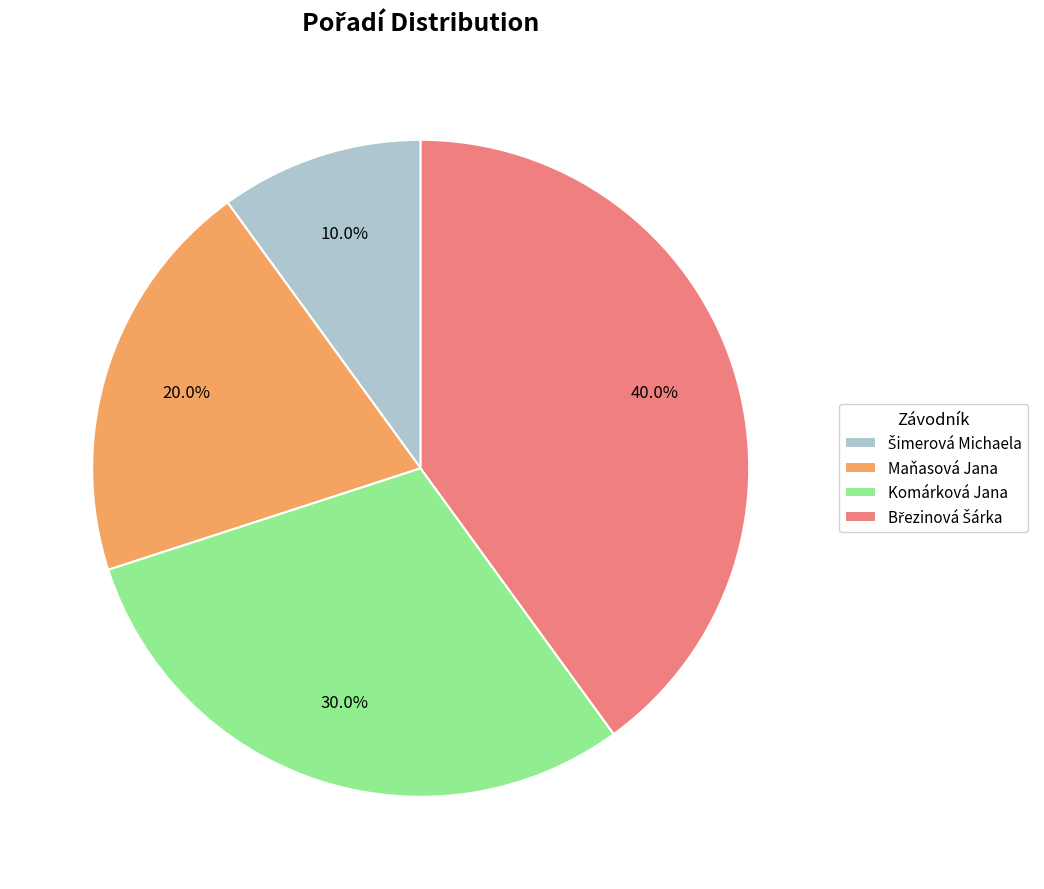

Approximately how many times larger is the value at Maňasová Jana compared to Komárková Jana?

0.7